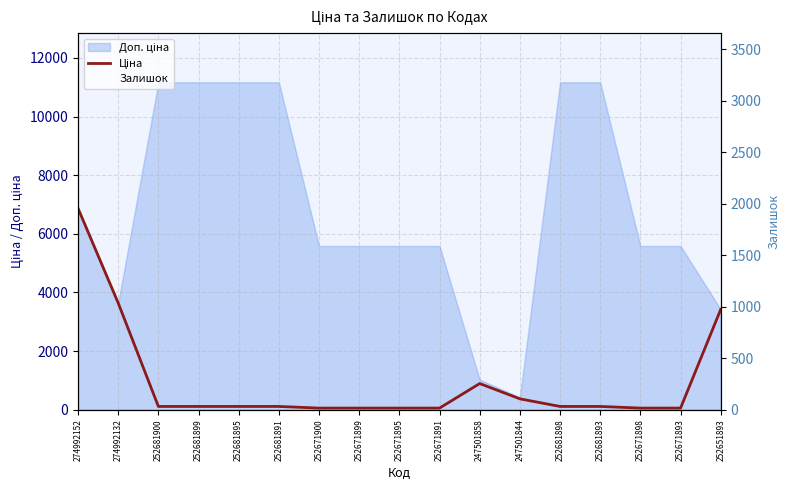

What is the difference between the Ціна values at 252681898 and 247501844?

259.6